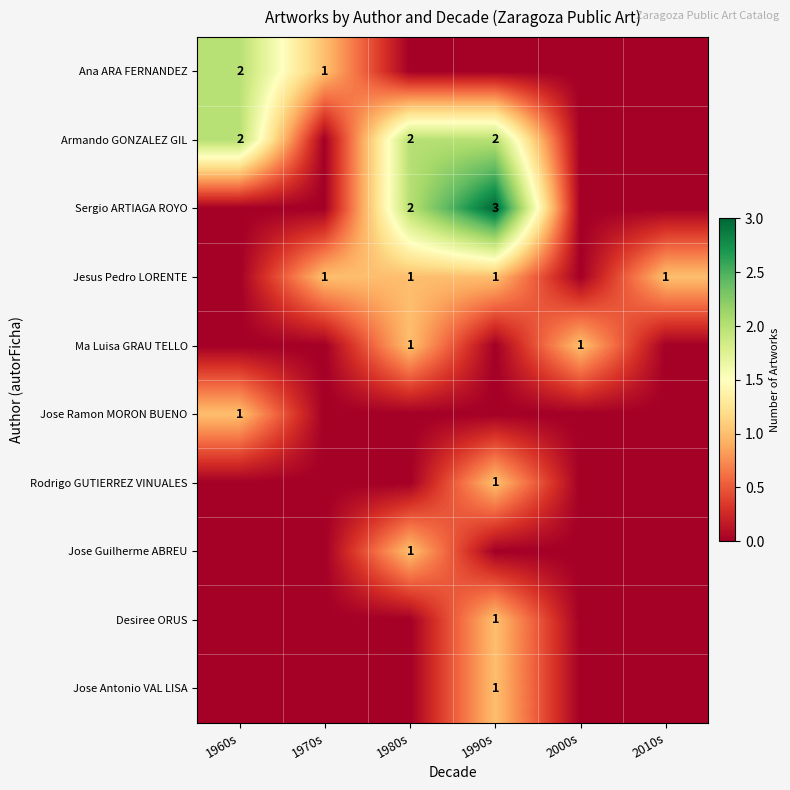

Is it true that Armando GONZALEZ GIL equals 3 at 1960s?

False